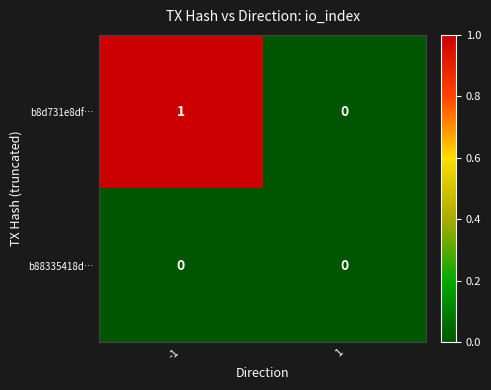

Reading left to right, transcribe all the data shown in this chart.

b8d731e8df…: -1=1	1=0
b88335418d…: -1=0	1=0